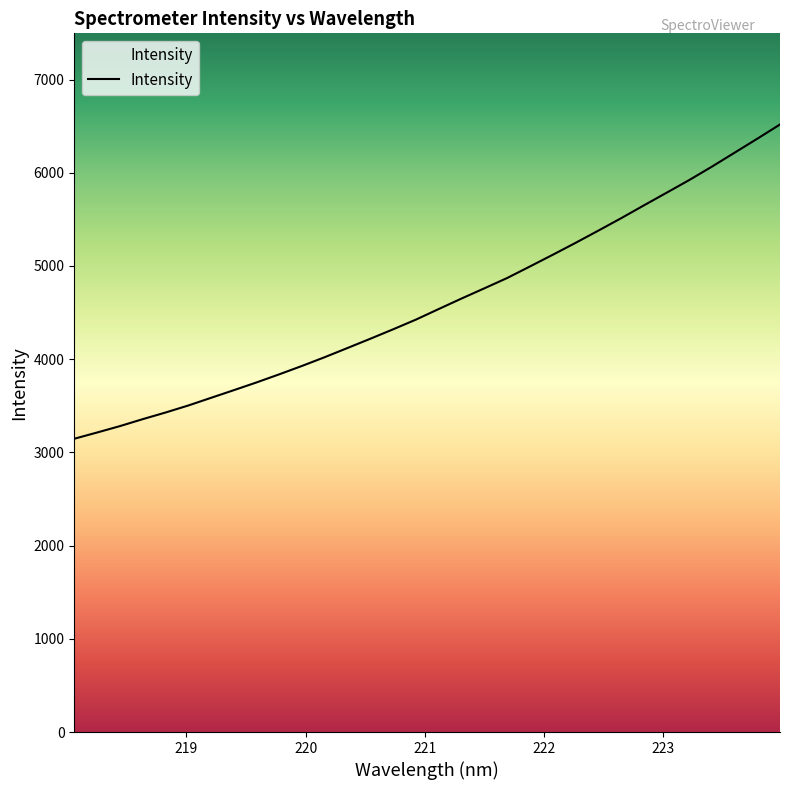

What is the minimum value shown in the chart?

3146.3